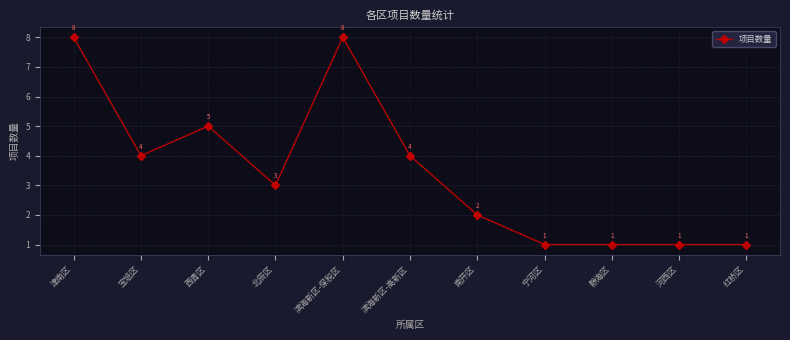

Reading left to right, transcribe all the data shown in this chart.

8	4	5	3	8	4	2	1	1	1	1